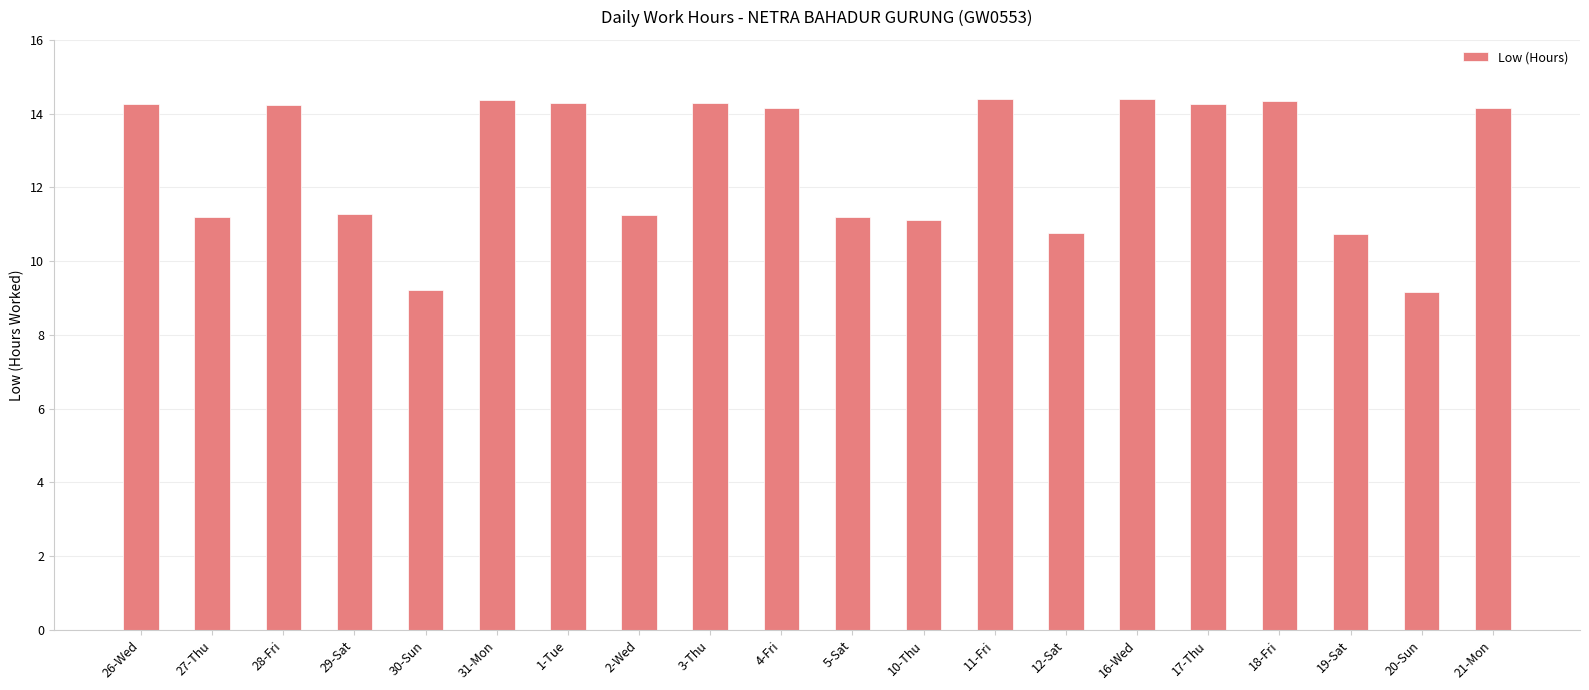

What is the sum of all values?

253.0